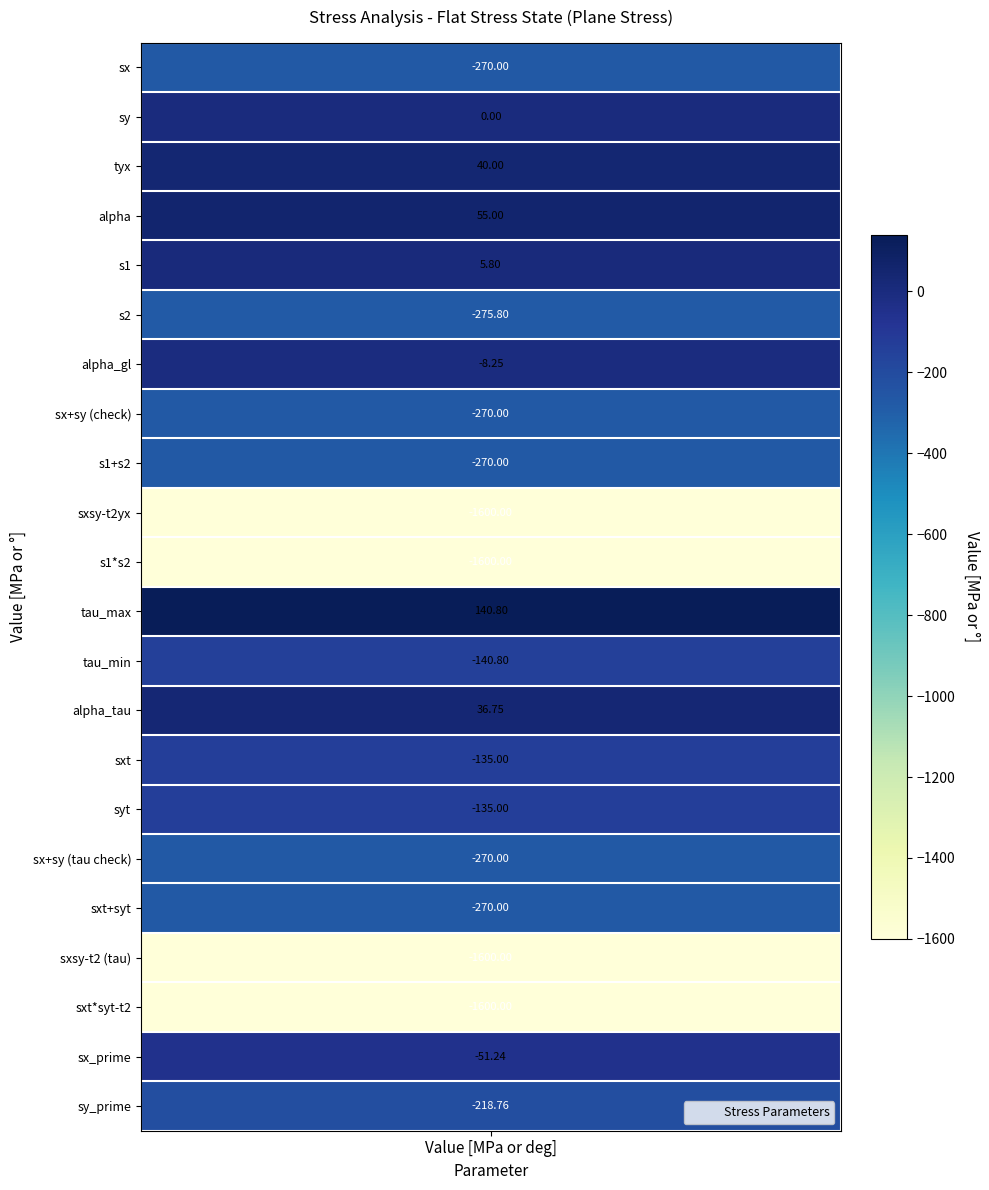

Read the σx value at 21.

-218.8